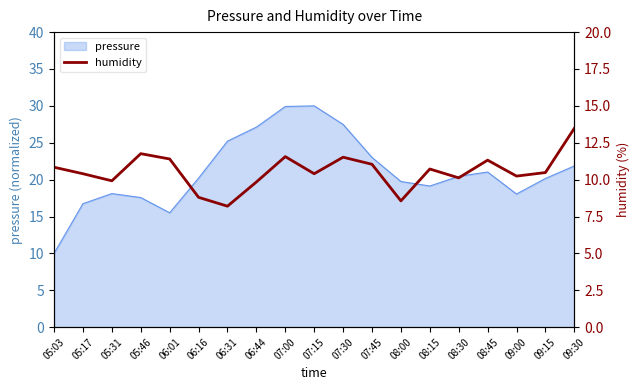

The value at 08:30 is 10.1. True or false?

True